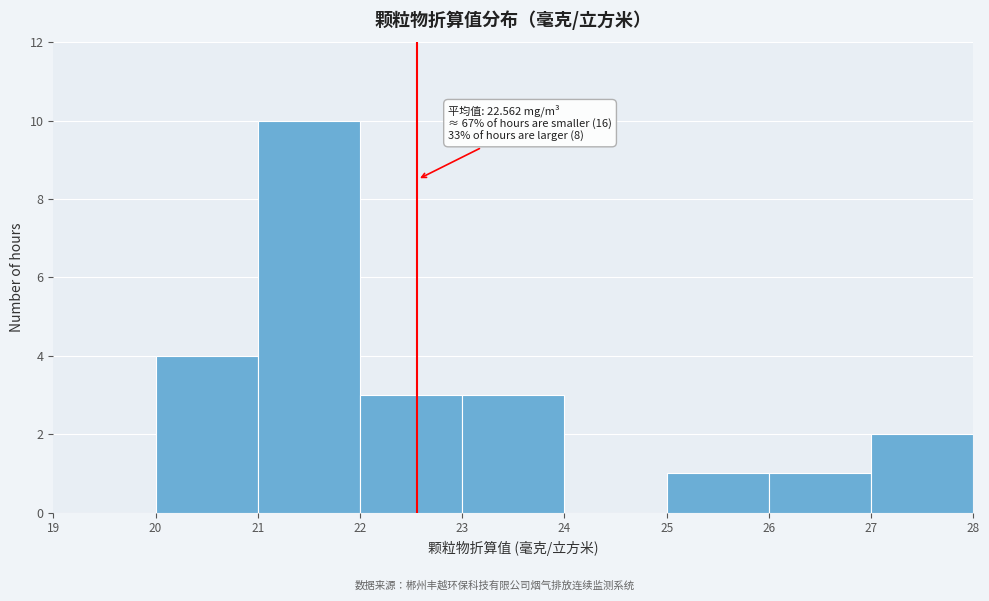

Which range on the x-axis has the tallest bar?

21 to 22